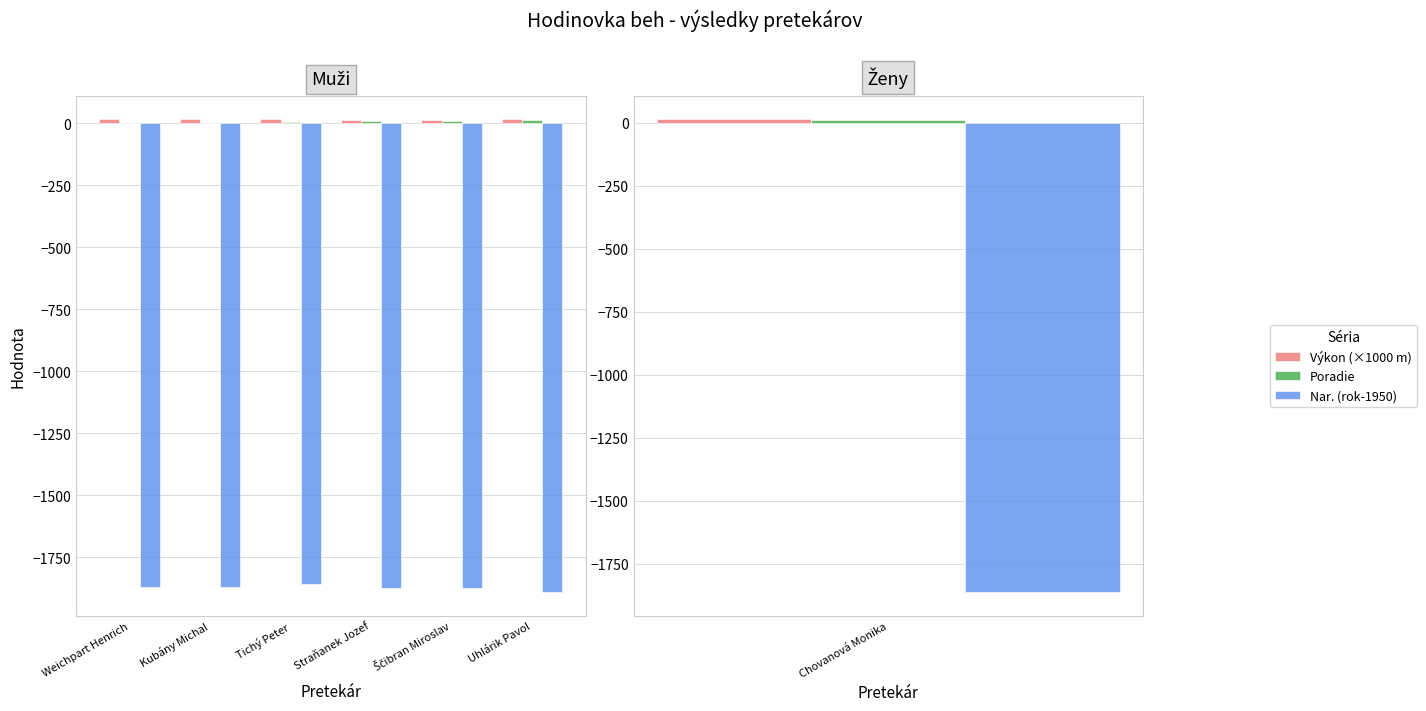

What is the maximum value for Nar. (rok-1950)?

-1857.0